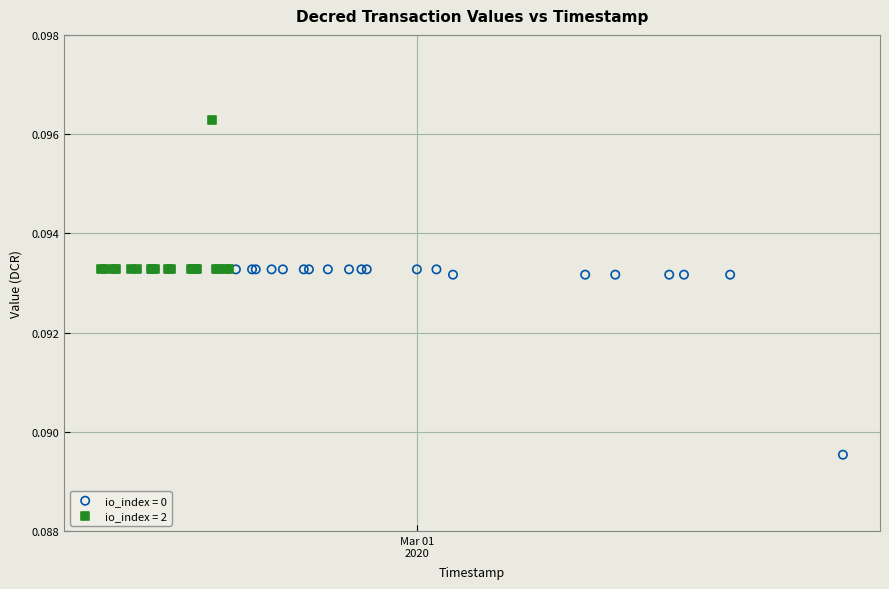

Which series has the widest spread of Y values?

io_index = 0